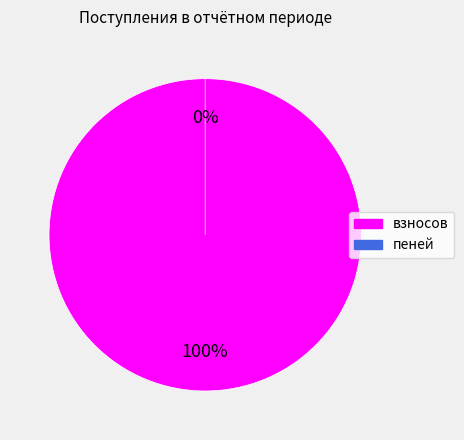

To the nearest percent, what is the difference between the взносов and пеней slice percentages?

100%